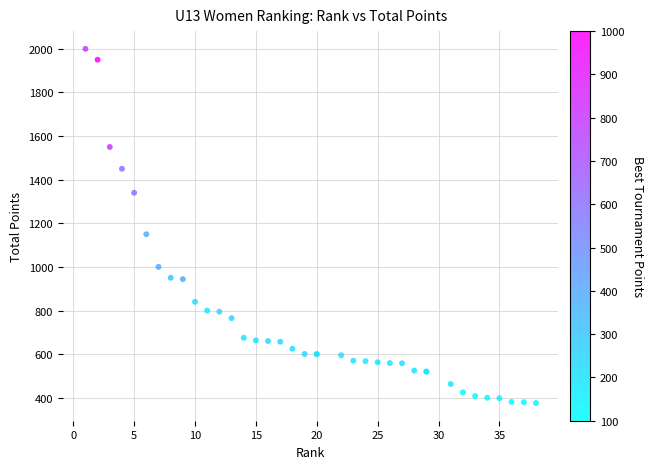

What Y value in the scatter plot is closest to 1188?

1150